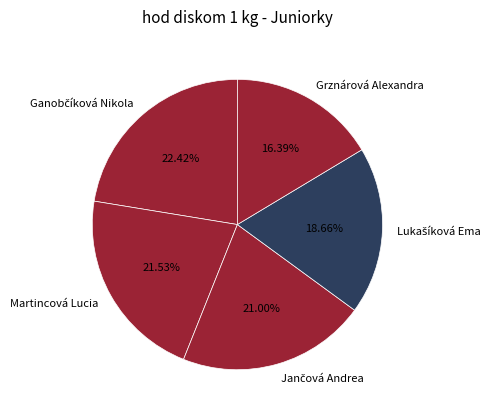

Which category has the smallest portion of the pie?

Grznárová Alexandra